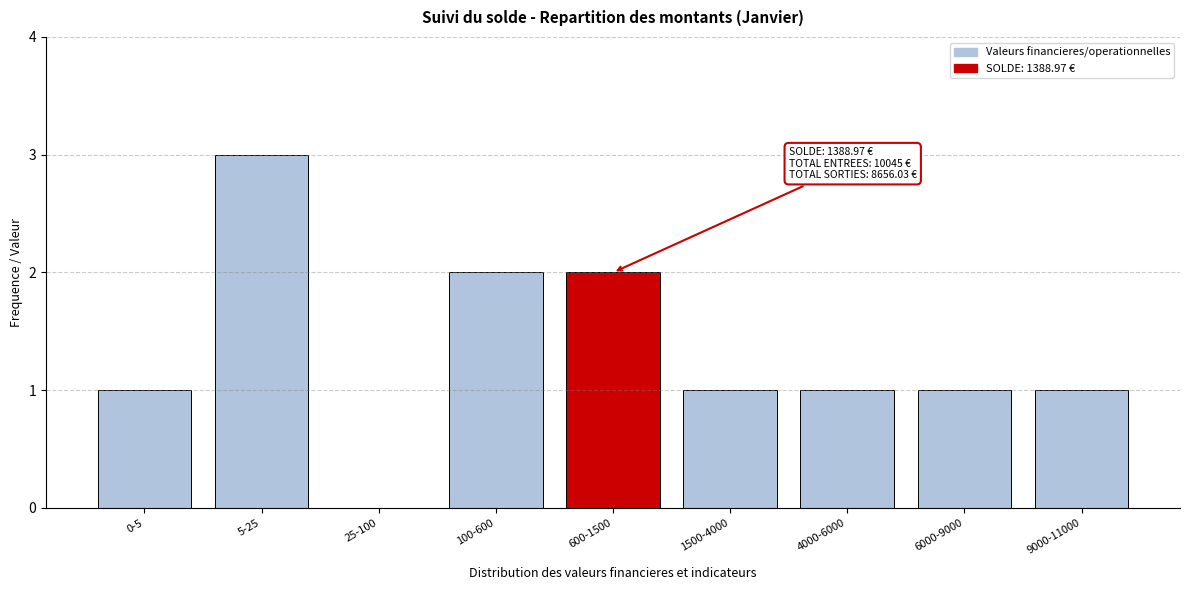

Reading left to right, what are all the values shown in this chart?

0-5=1	5-25=3	25-100=0	100-600=2	600-1500=2	1500-4000=1	4000-6000=1	6000-9000=1	9000-11000=1